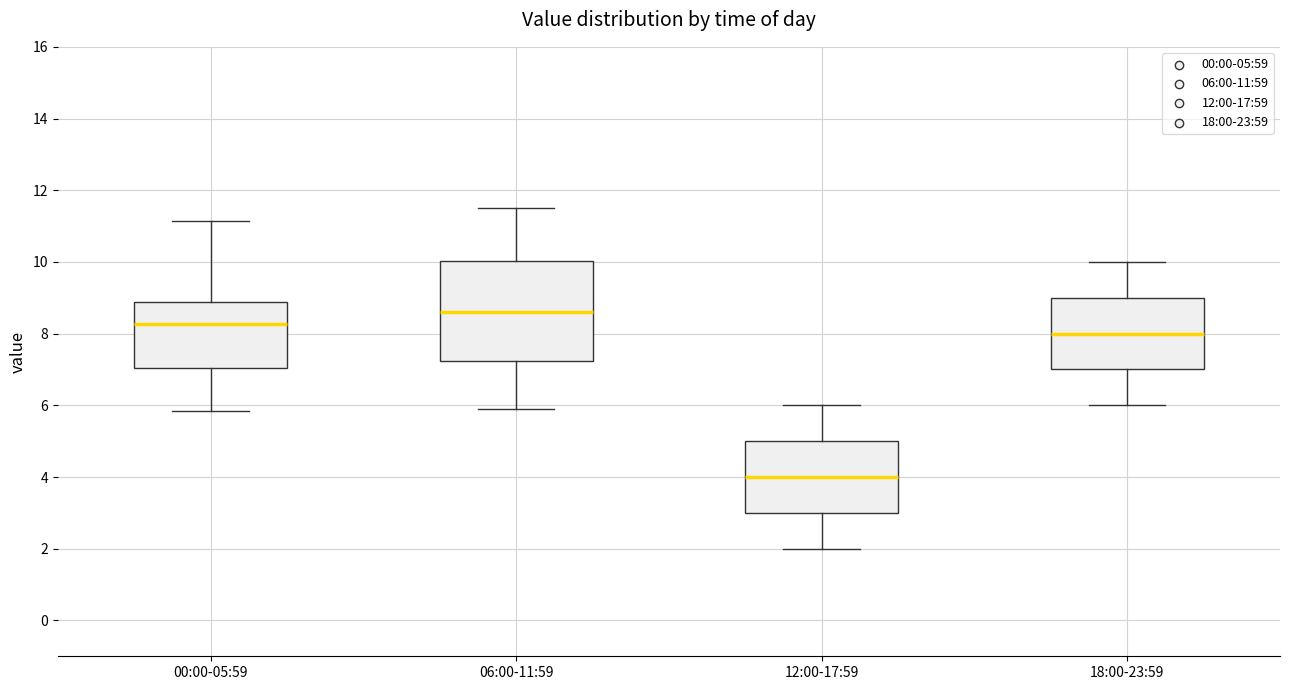

Which box's median line is the lowest?

12:00-17:59